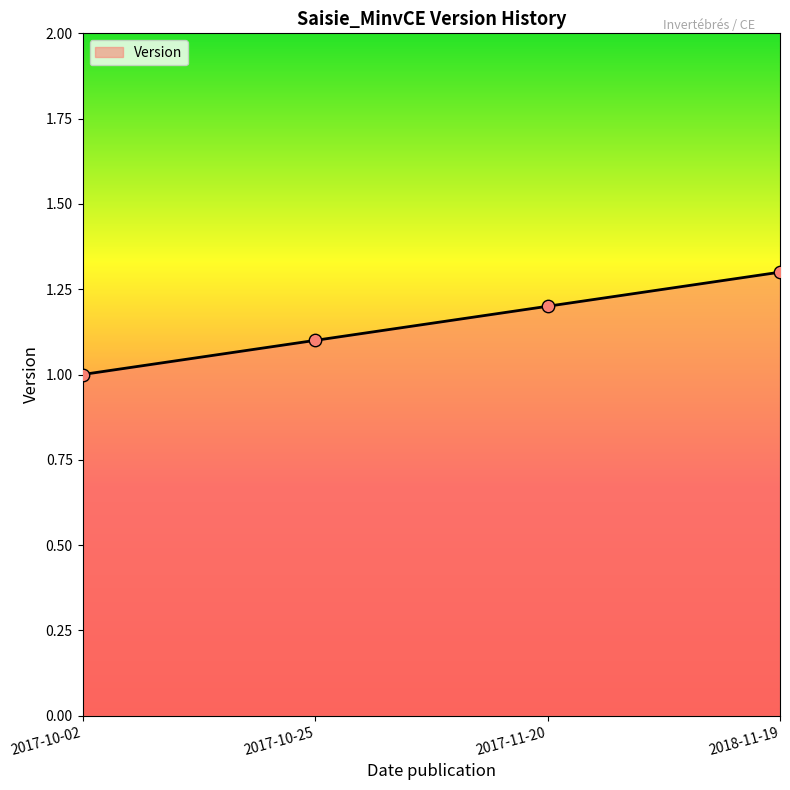

What is the change in value from 2017-10-25 to 2018-11-19?

+0.2